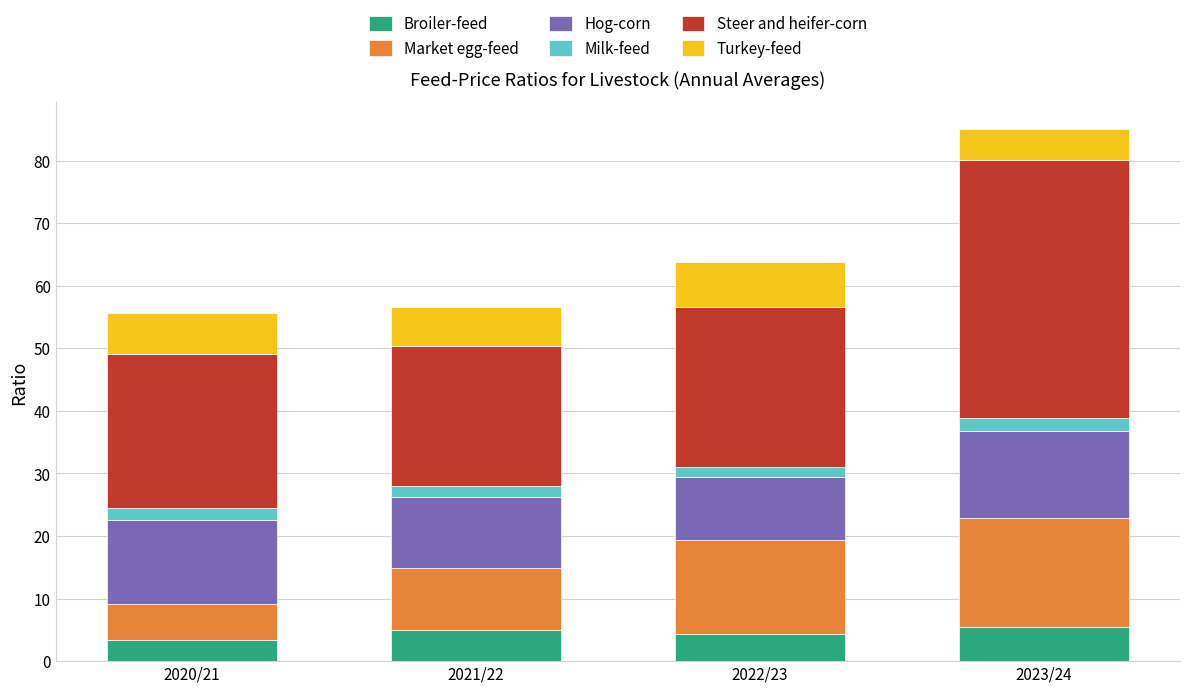

What is the lowest value of the Broiler-feed series?

3.4